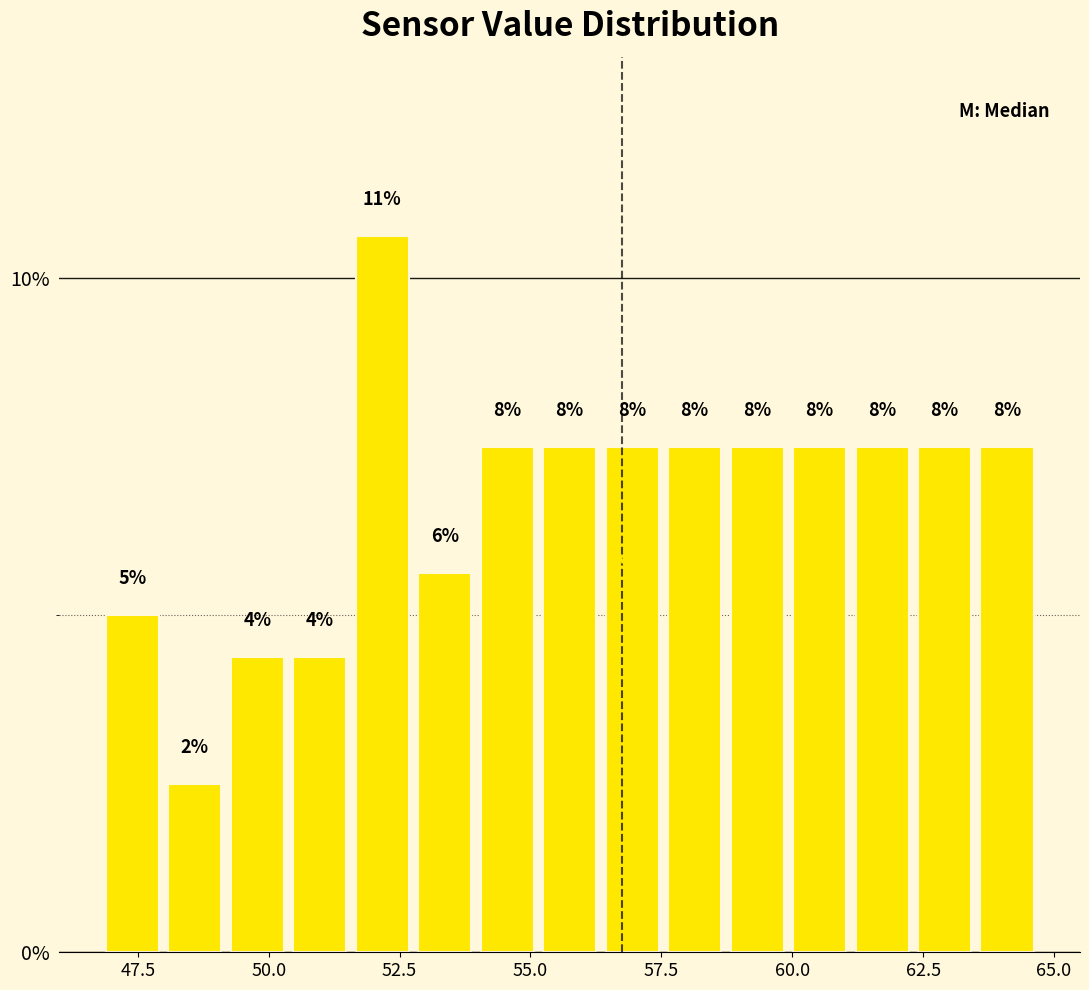

Read against the x-axis, roughly where is the centre of the tallest bar?

52.0